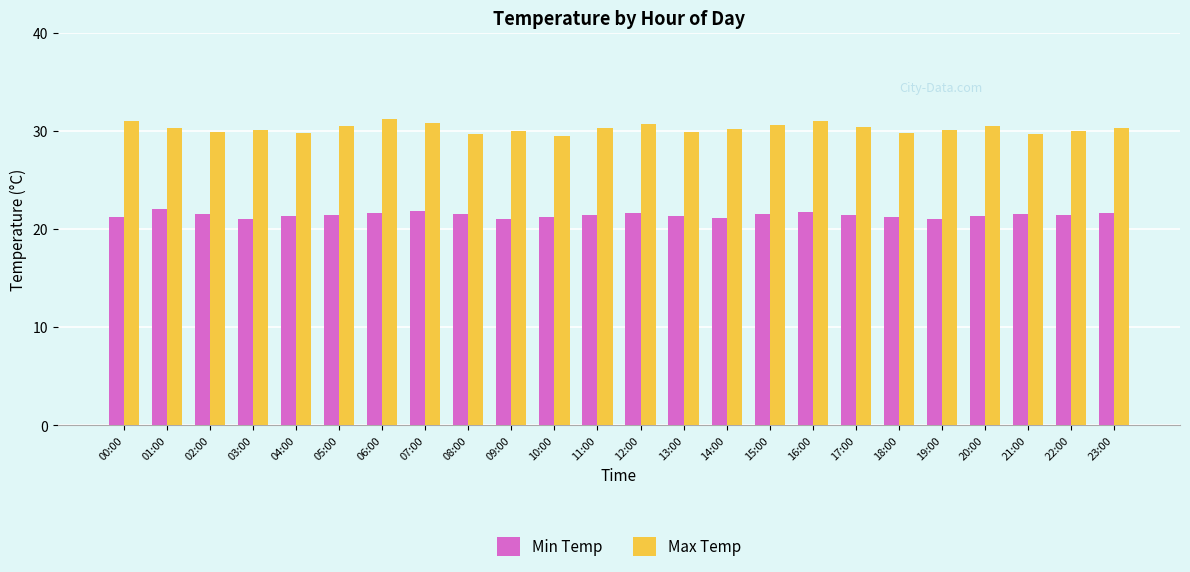

What is the label of the 21st bar from the right?

03:00